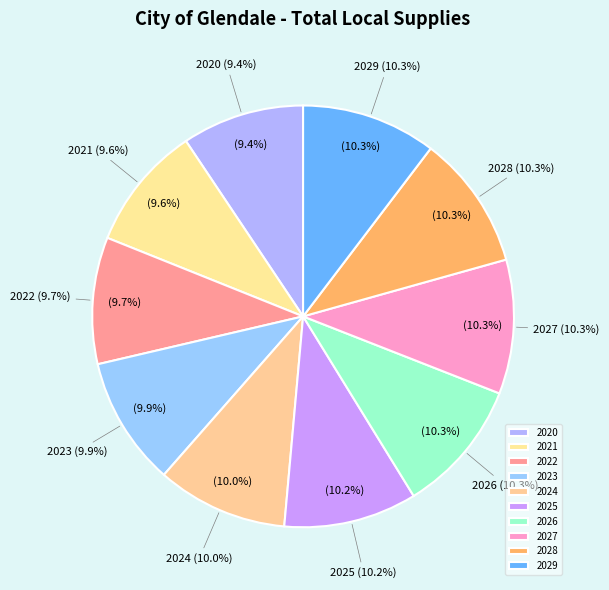

To the nearest percent, what is the difference between the largest and smallest slice percentages?

1%